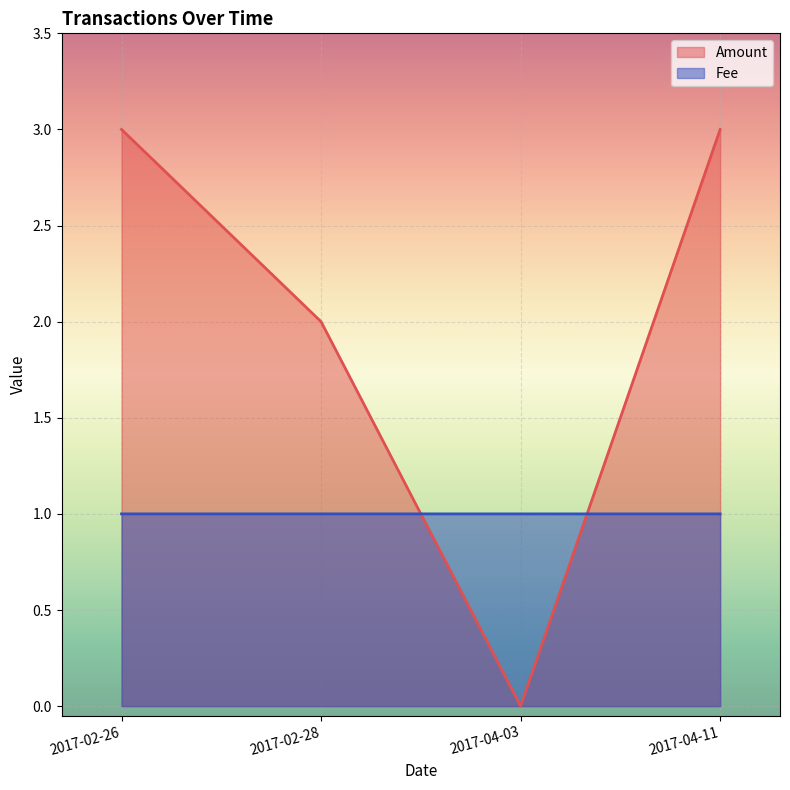

True or false: Fee has more than 1 points higher than both neighbors.

False